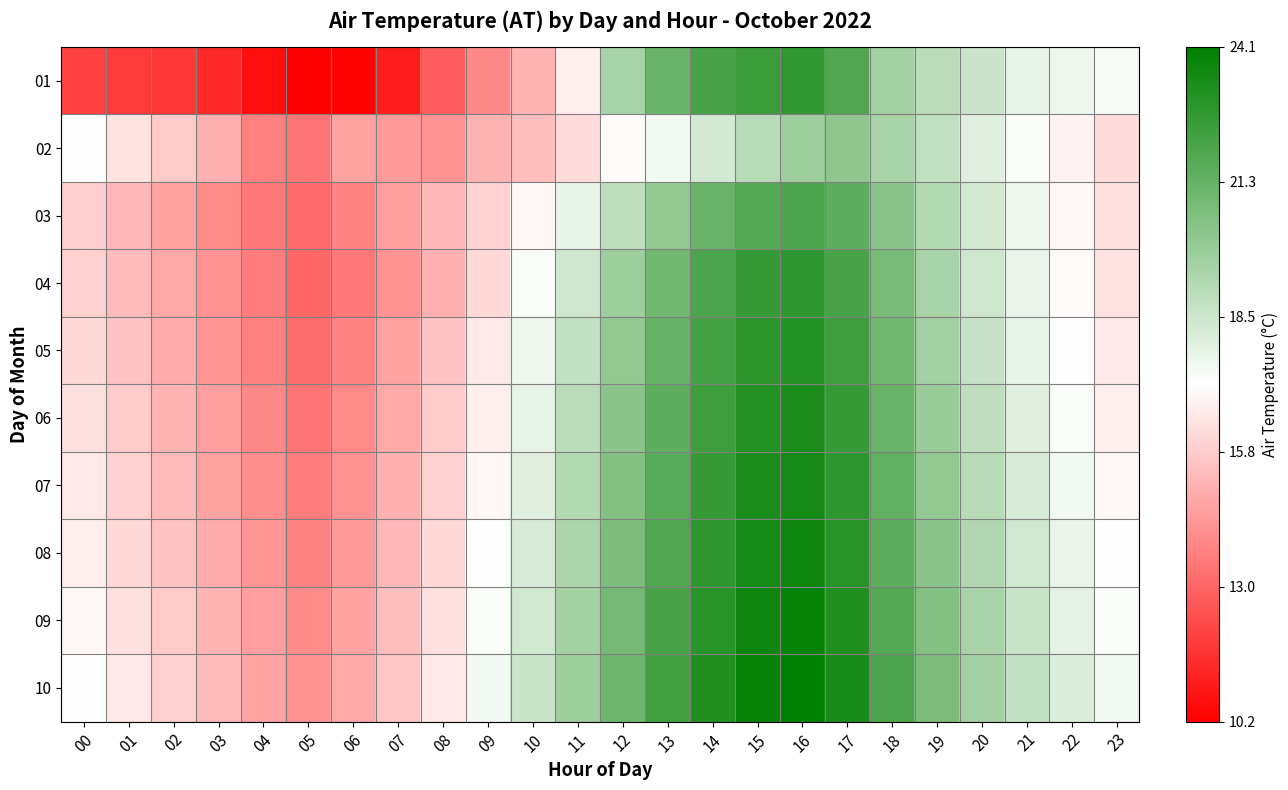

Reading right to left, transcribe all the data shown in this chart.

01: 23=17.4	22=17.6	21=17.8	20=18.6	19=19.0	18=19.7	17=21.9	16=22.7	15=22.5	14=22.1	13=21.2	12=19.5	11=16.7	10=15.1	09=13.9	08=12.8	07=11.0	06=10.3	05=10.2	04=10.6	03=11.3	02=11.7	01=11.8	00=12.0
02: 23=16.2	22=16.8	21=17.3	20=18.0	19=18.8	18=19.5	17=20.2	16=19.8	15=19.1	14=18.3	13=17.5	12=17.0	11=16.2	10=15.4	09=15.1	08=14.2	07=14.4	06=14.7	05=13.4	04=13.7	03=15.0	02=15.7	01=16.4	00=17.2
03: 23=16.3	22=16.9	21=17.6	20=18.4	19=19.2	18=20.3	17=21.5	16=22.0	15=21.8	14=21.2	13=20.1	12=18.9	11=17.8	10=16.9	09=16.0	08=15.2	07=14.5	06=13.8	05=13.1	04=13.5	03=14.0	02=14.6	01=15.2	00=15.8
04: 23=16.4	22=17.0	21=17.7	20=18.5	19=19.5	18=20.8	17=22.1	16=22.8	15=22.6	14=22.0	13=21.0	12=19.8	11=18.5	10=17.3	09=16.1	08=15.0	07=14.2	06=13.5	05=13.0	04=13.6	03=14.2	02=14.8	01=15.3	00=15.9
05: 23=16.5	22=17.1	21=17.8	20=18.7	19=19.7	18=21.0	17=22.4	16=23.1	15=22.9	14=22.2	13=21.3	12=20.1	11=18.8	10=17.6	09=16.5	08=15.5	07=14.6	06=13.8	05=13.2	04=13.7	03=14.3	02=14.9	01=15.5	00=16.1
06: 23=16.7	22=17.3	21=18.0	20=18.9	19=19.9	18=21.2	17=22.6	16=23.3	15=23.1	14=22.4	13=21.5	12=20.3	11=19.0	10=17.8	09=16.7	08=15.7	07=14.8	06=14.0	05=13.4	04=13.9	03=14.5	02=15.1	01=15.7	00=16.3
07: 23=16.9	22=17.5	21=18.2	20=19.1	19=20.1	18=21.4	17=22.8	16=23.5	15=23.3	14=22.6	13=21.7	12=20.5	11=19.2	10=18.0	09=16.9	08=15.9	07=15.0	06=14.2	05=13.6	04=14.1	03=14.7	02=15.3	01=15.9	00=16.5
08: 23=17.1	22=17.7	21=18.4	20=19.3	19=20.3	18=21.6	17=23.0	16=23.7	15=23.5	14=22.8	13=21.9	12=20.7	11=19.4	10=18.2	09=17.1	08=16.1	07=15.2	06=14.4	05=13.8	04=14.3	03=14.9	02=15.5	01=16.1	00=16.7
09: 23=17.3	22=17.9	21=18.6	20=19.5	19=20.5	18=21.8	17=23.2	16=23.9	15=23.7	14=23.0	13=22.1	12=20.9	11=19.6	10=18.4	09=17.3	08=16.3	07=15.4	06=14.6	05=14.0	04=14.5	03=15.1	02=15.7	01=16.3	00=16.9
10: 23=17.5	22=18.1	21=18.8	20=19.7	19=20.7	18=22.0	17=23.4	16=24.1	15=23.9	14=23.2	13=22.3	12=21.1	11=19.8	10=18.6	09=17.5	08=16.5	07=15.6	06=14.8	05=14.2	04=14.7	03=15.3	02=15.9	01=16.5	00=17.1